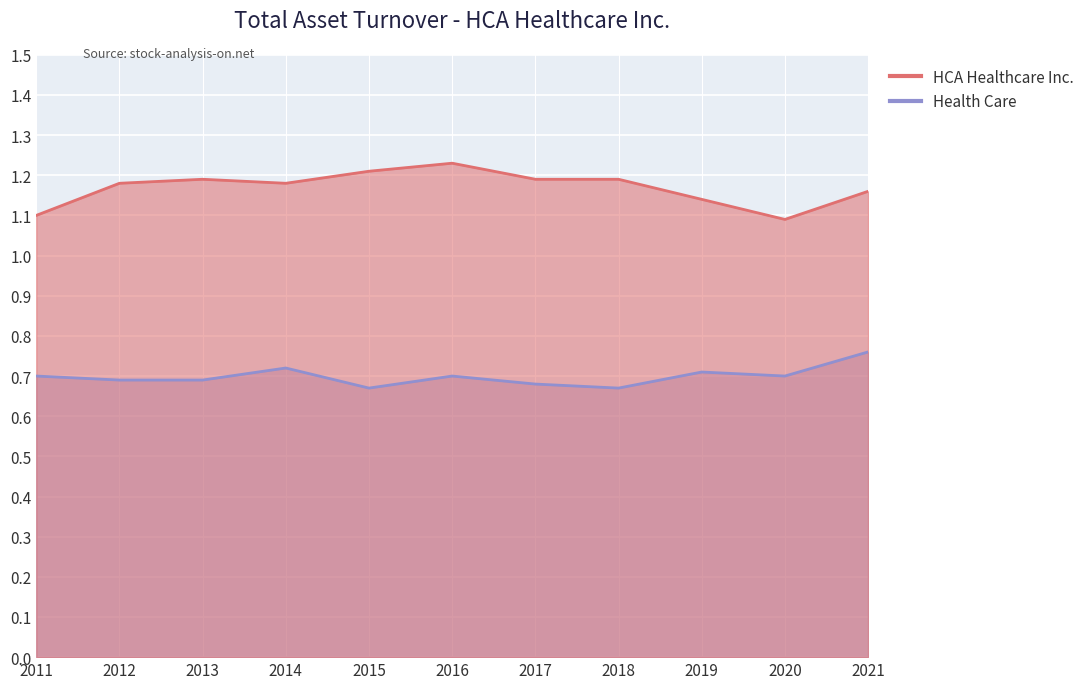

Is the value of HCA Healthcare Inc. at 2013 greater than the value of Health Care at 2019?

Yes